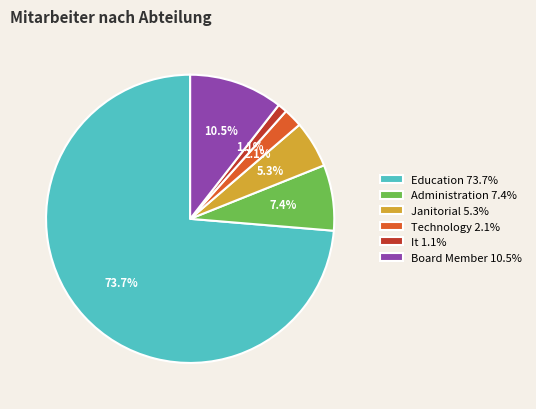

What is the total percentage of Board Member and Administration?

17.9%